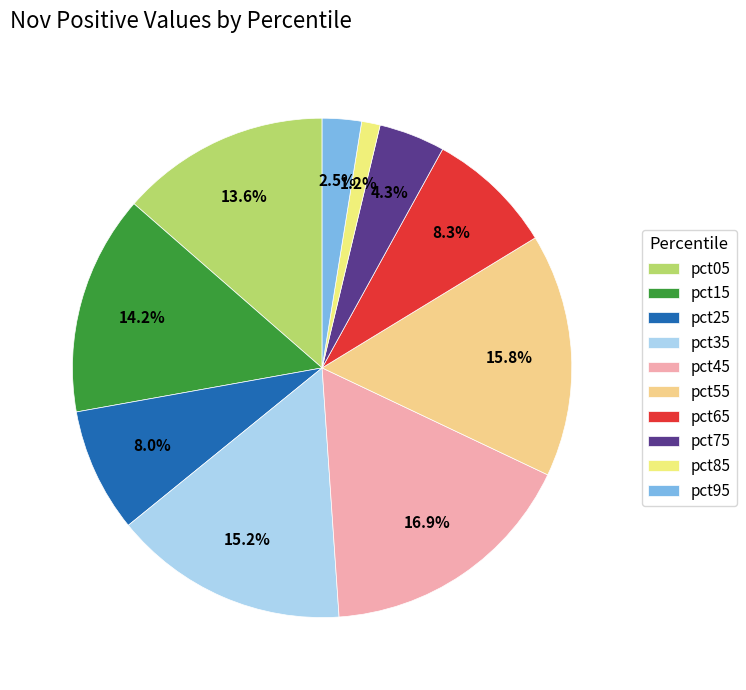

Which category has the biggest portion of the pie?

pct45